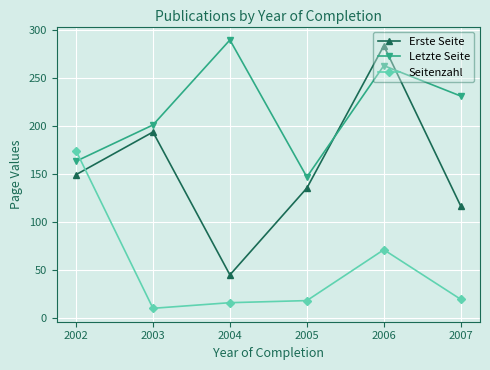

What is the spread (max minus min) of values at 2003?

191.2